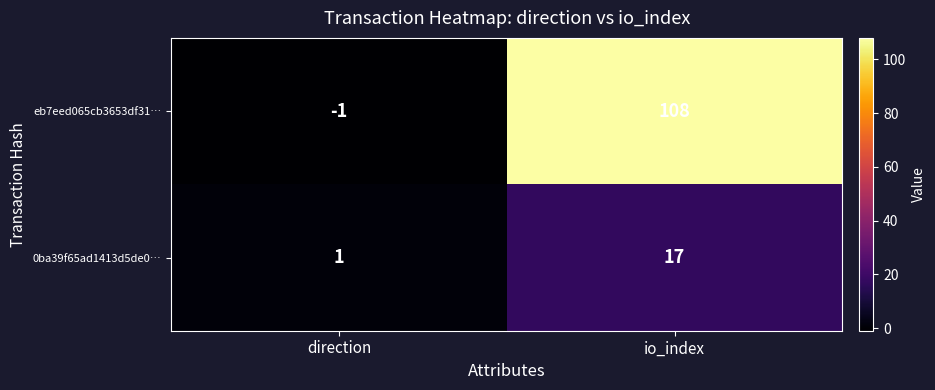

At which label is 0ba39f65ad1413d5de0… closest to 9?

direction